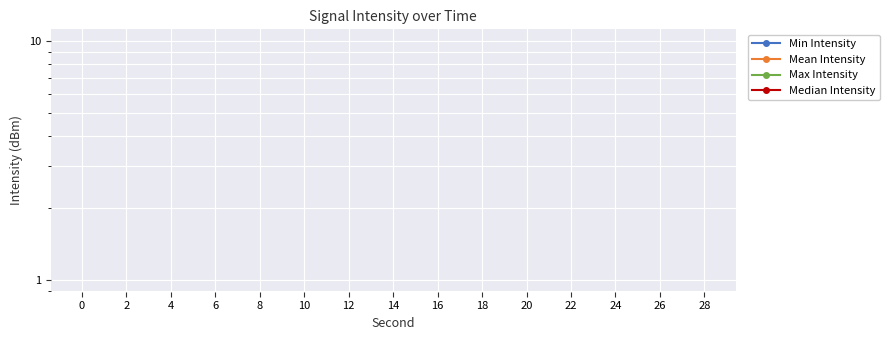

True or false: Min Intensity and Mean Intensity intersect in this chart.

False